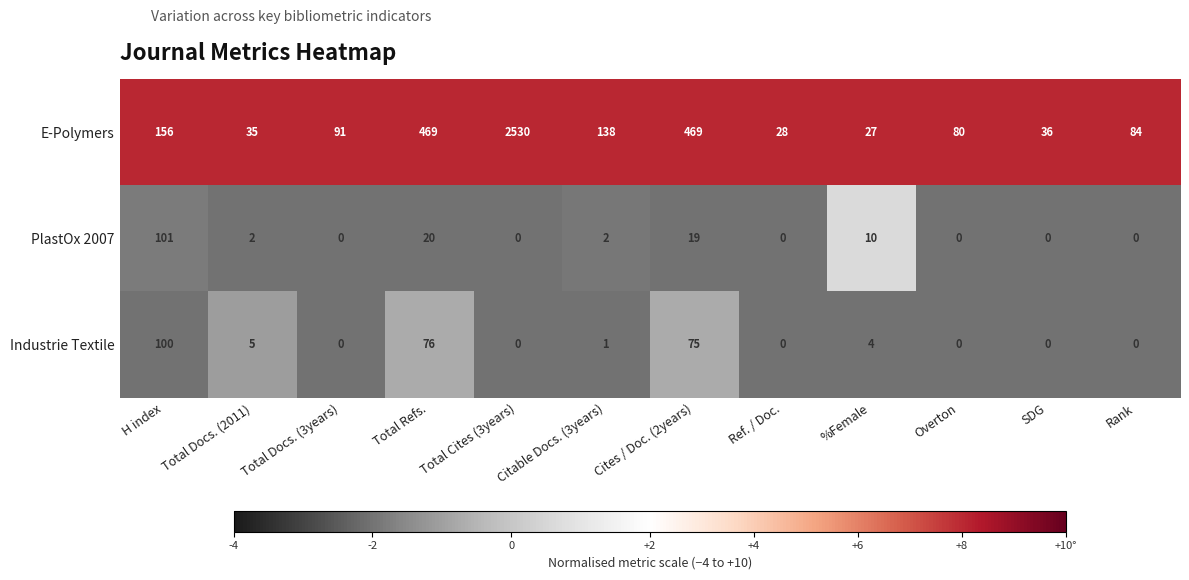

Between Cites / Doc. (2years) and SDG, which series saw the biggest shift?

E-Polymers